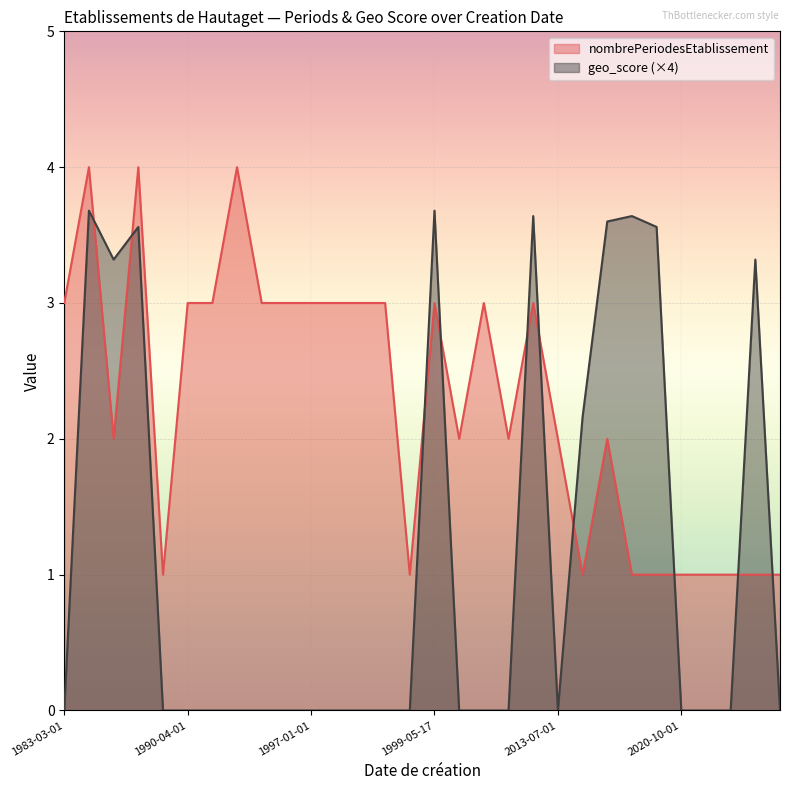

True or false: geo_score and nombrePeriodesEtablissement intersect in this chart.

True